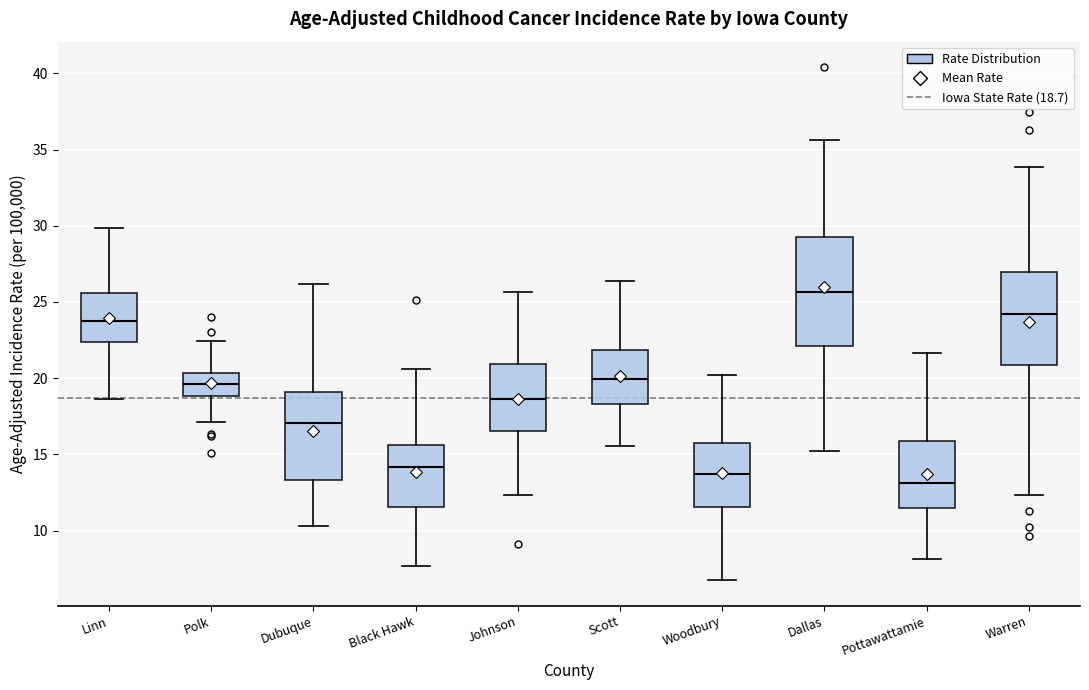

Where is the lower edge of the box for Dallas on the y-axis? The values are not printed on the chart, so give them approximately, as read against the axis.

22.0